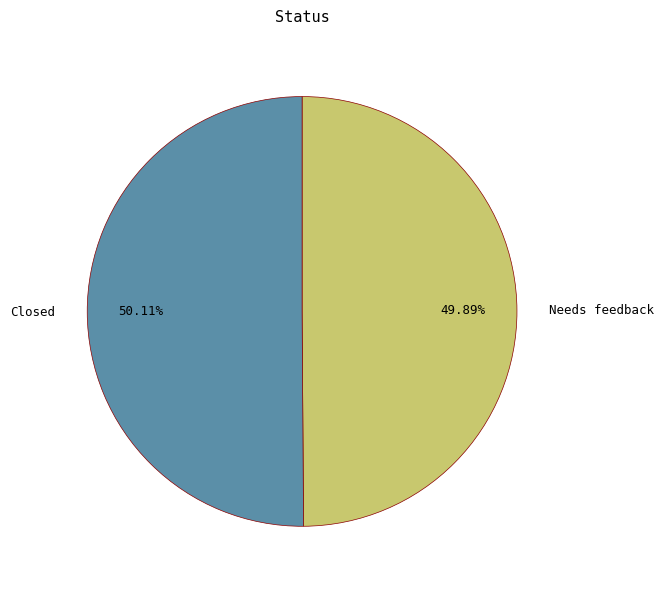

Is there any slice that represents more than half of the pie?

Yes